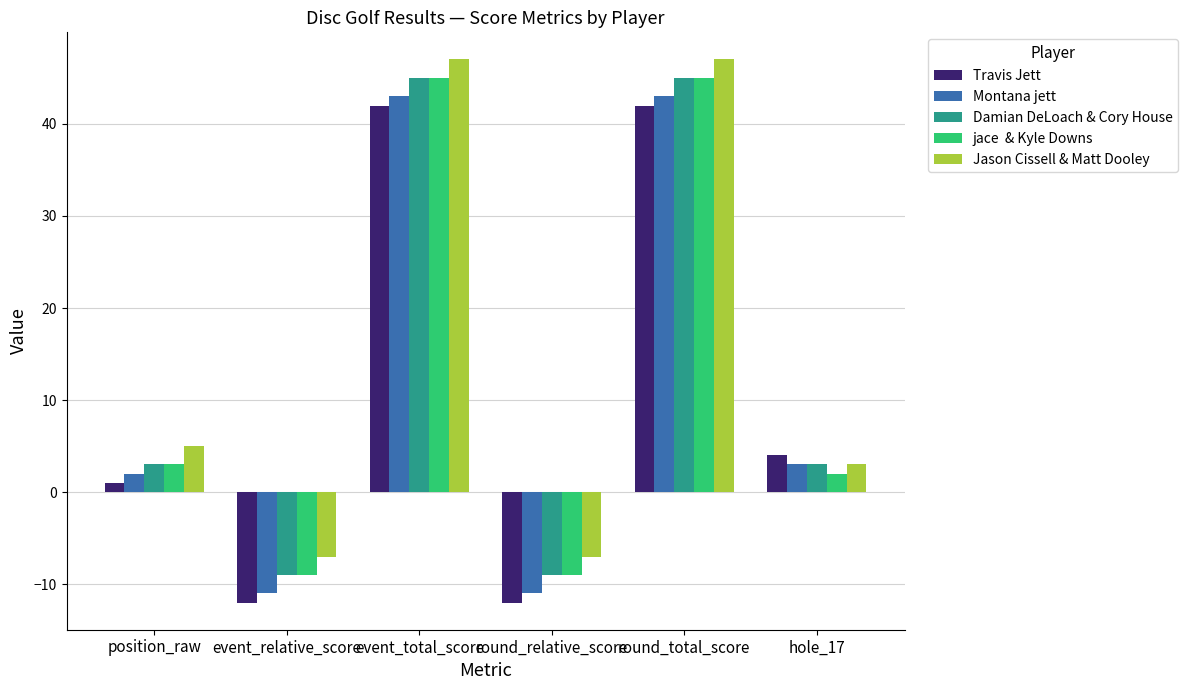

What is the spread (max minus min) of values at event_total_score?

5